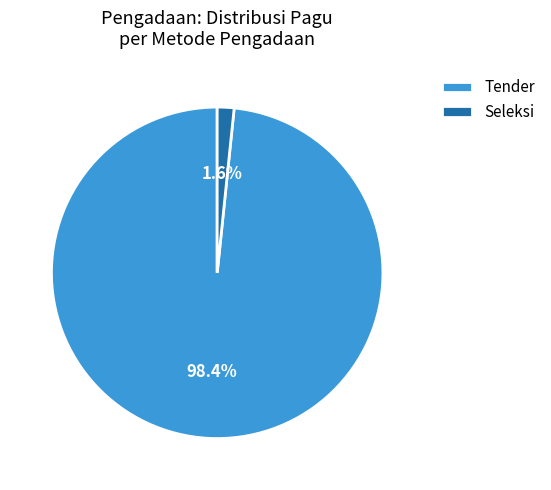

Does any single category account for the majority?

Yes